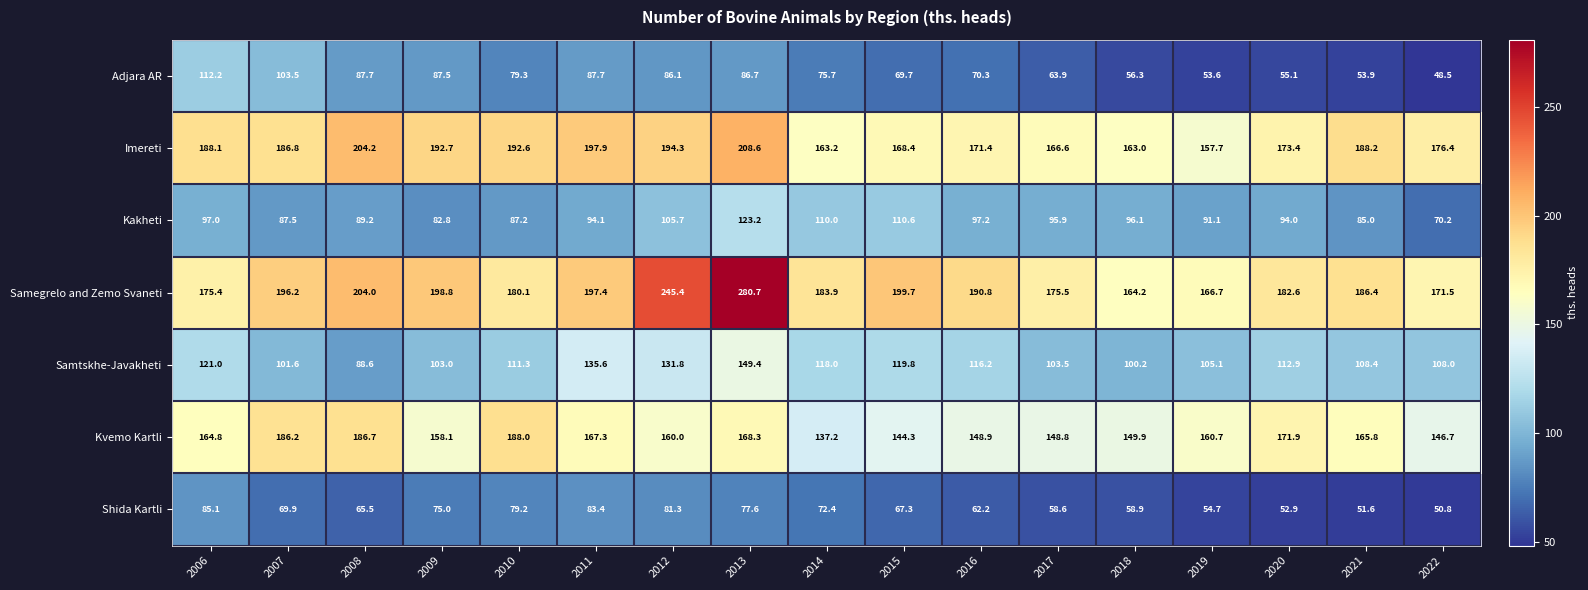

Where is Samtskhe-Javakheti nearest to the value 119?

2015